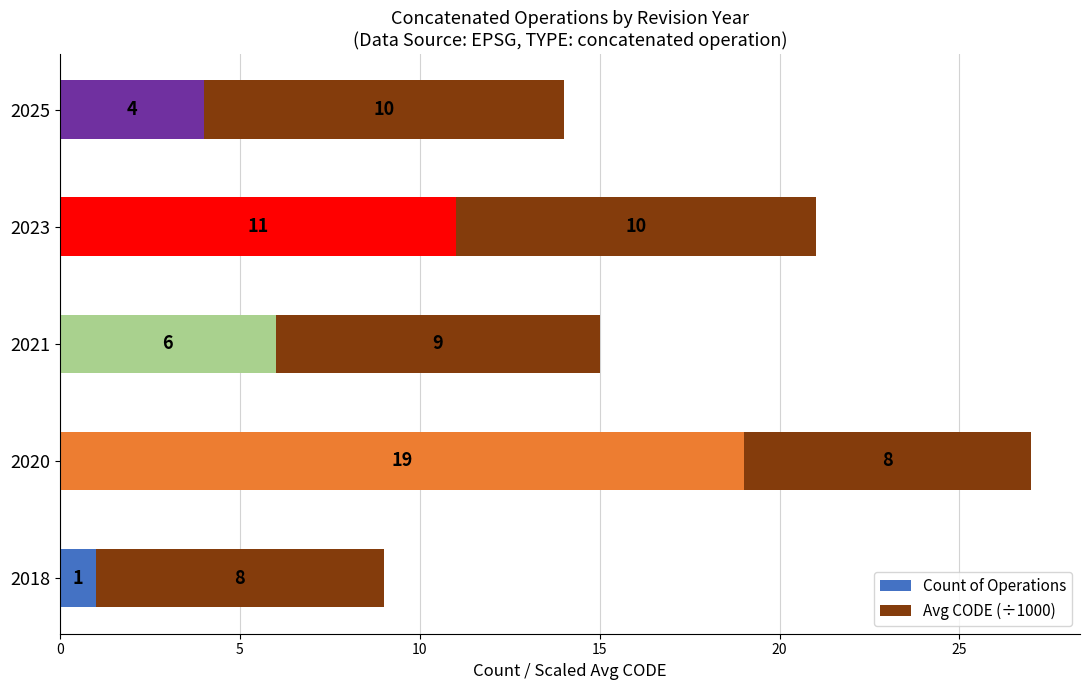

At which category is the sum across all series the highest?

2020